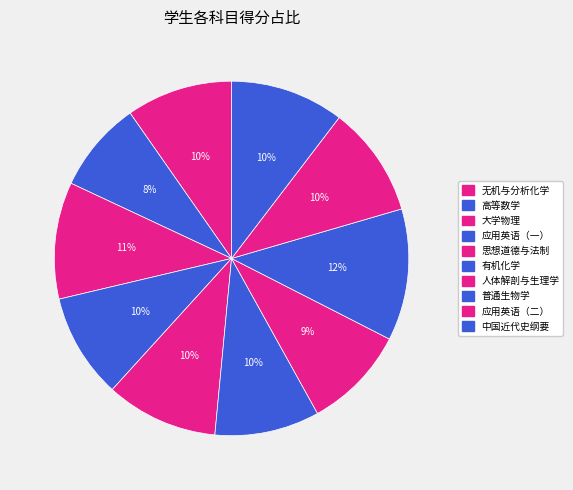

How many segments does this pie chart have?

10